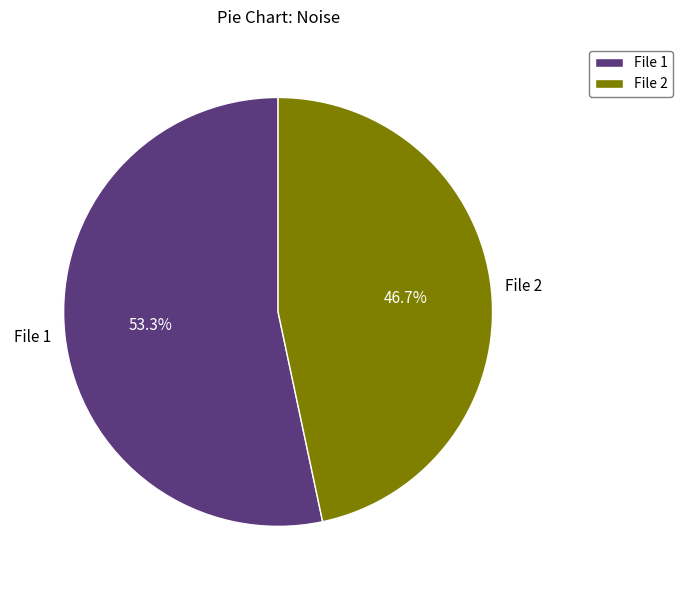

Approximately how many times larger is the value at File 2 compared to File 1?

0.9